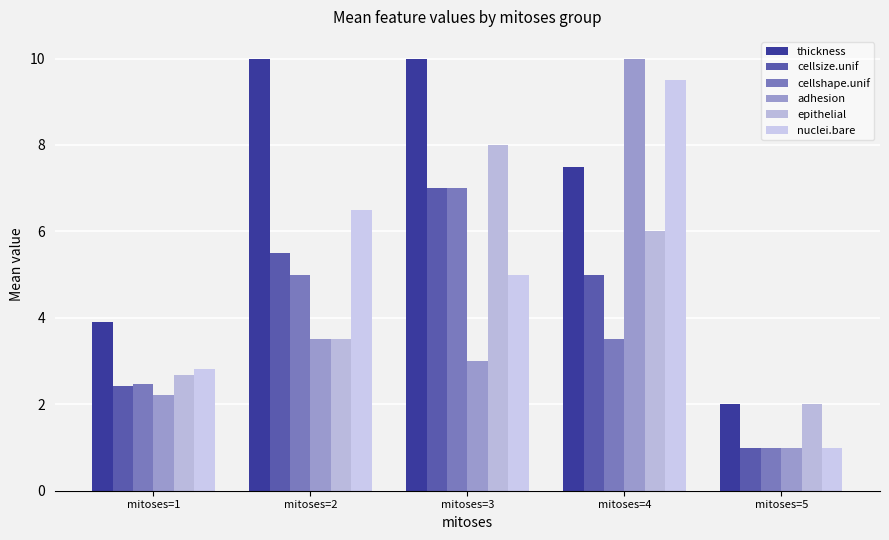

What are all the series names shown in the legend?

thickness, cellsize.unif, cellshape.unif, adhesion, epithelial, nuclei.bare